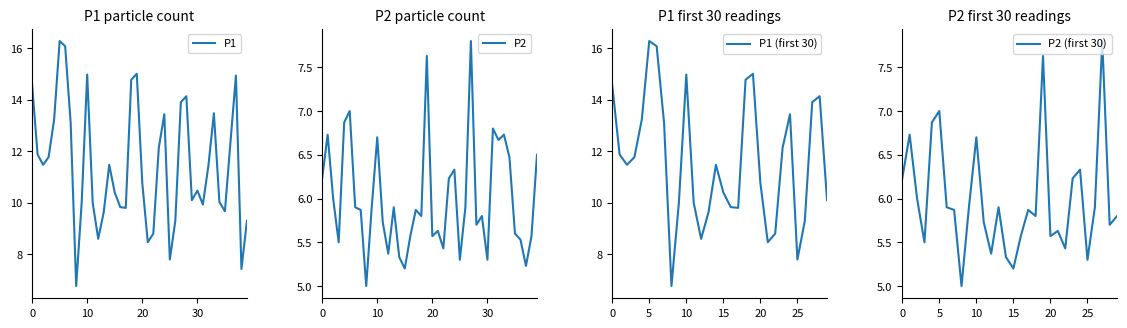

How many categories are shown in the chart?

40